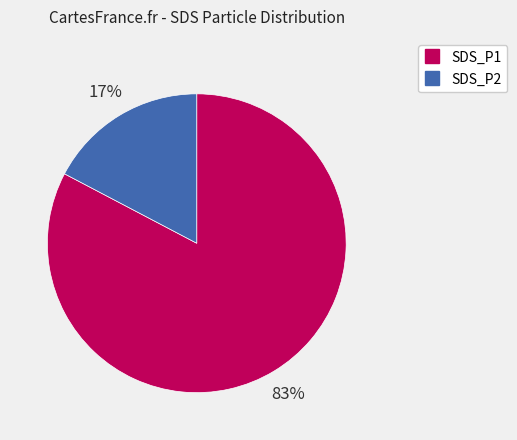

Rank the categories by value from lowest to highest.

SDS_P2, SDS_P1